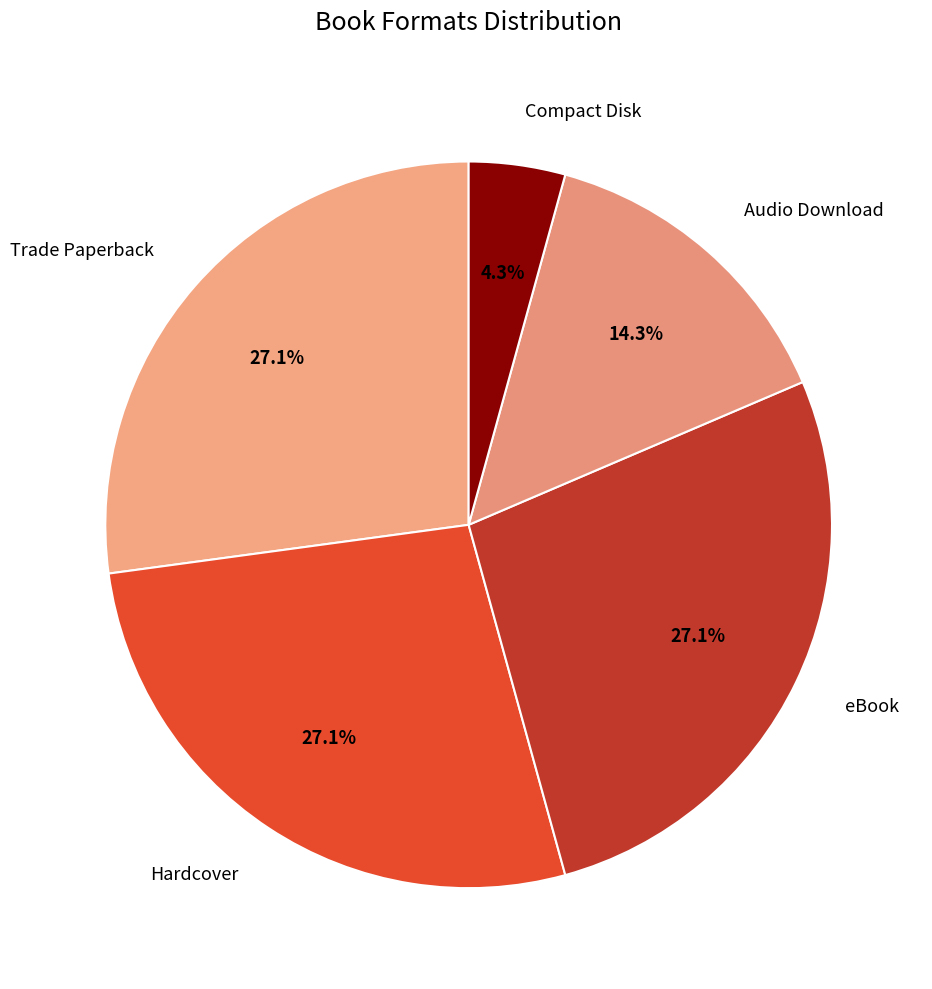

To the nearest percent, what is the combined percentage of Trade Paperback and Hardcover?

54%